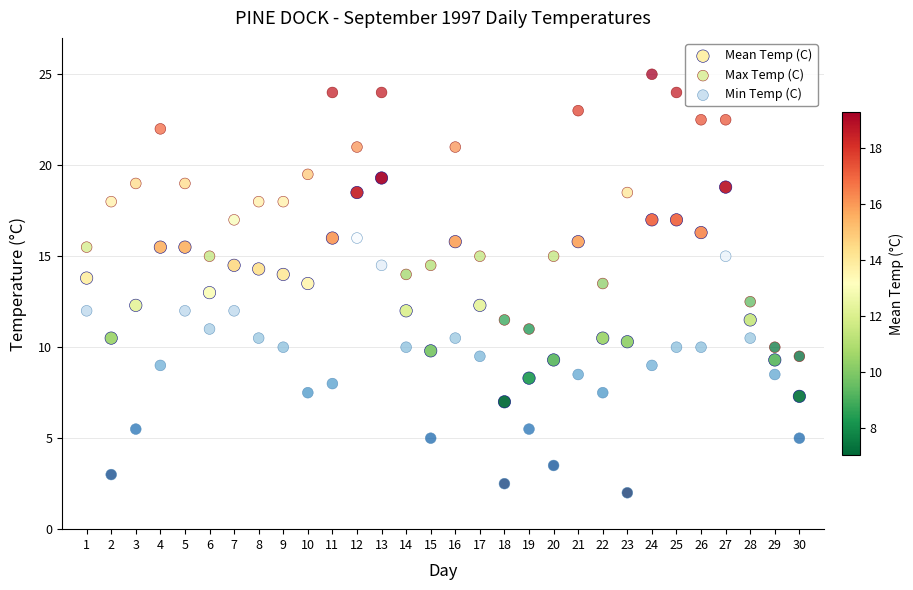

Which series has the widest spread of Y values?

Max Temp (C)